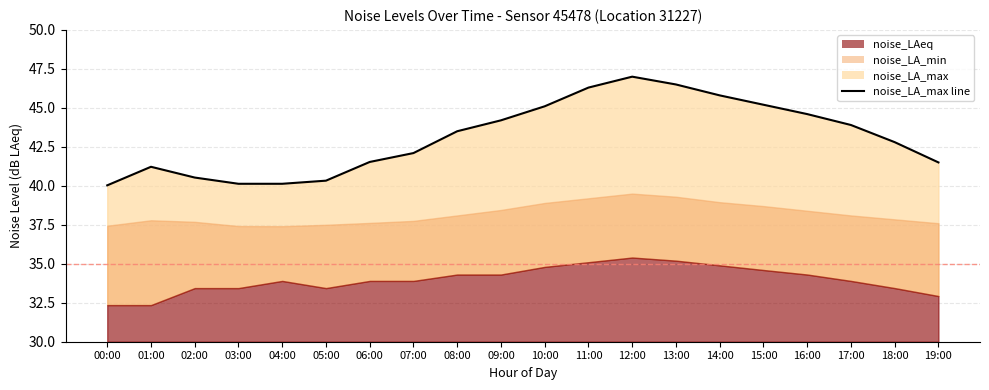

What is the maximum value shown in the chart?

47.0